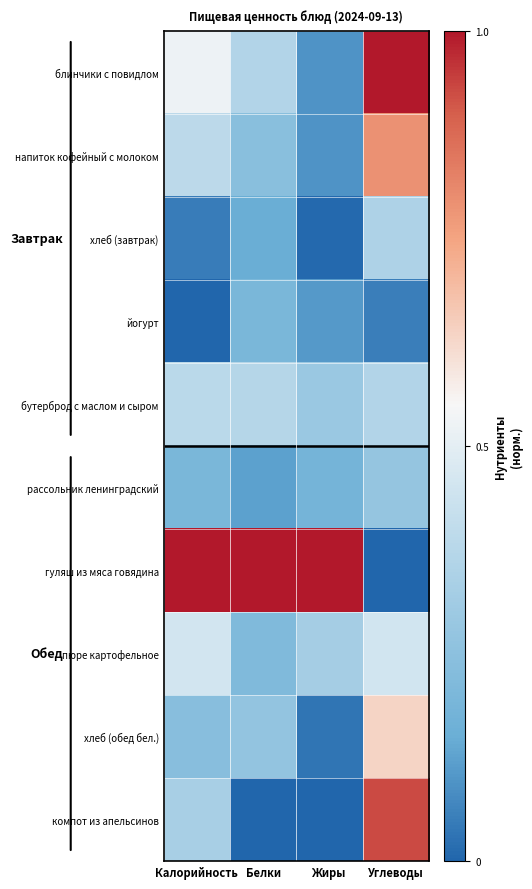

Reading left to right, list all the values displayed in this chart.

блинчики с повидлом: Калорийность=0.5	Белки=0.4	Жиры=0.1	Углеводы=1.0
напиток кофейный с молоком: Калорийность=0.4	Белки=0.2	Жиры=0.1	Углеводы=0.8
хлеб (завтрак): Калорийность=0.0	Белки=0.1	Жиры=0.0	Углеводы=0.3
йогурт: Калорийность=0.0	Белки=0.2	Жиры=0.1	Углеводы=0.1
бутерброд с маслом и сыром: Калорийность=0.4	Белки=0.4	Жиры=0.3	Углеводы=0.4
рассольник ленинградский: Калорийность=0.2	Белки=0.1	Жиры=0.2	Углеводы=0.3
гуляш из мяса говядина: Калорийность=1.0	Белки=1.0	Жиры=1.0	Углеводы=0.0
пюре картофельное: Калорийность=0.5	Белки=0.2	Жиры=0.3	Углеводы=0.5
хлеб (обед бел.): Калорийность=0.2	Белки=0.3	Жиры=0.0	Углеводы=0.6
компот из апельсинов: Калорийность=0.3	Белки=0.0	Жиры=0.0	Углеводы=0.9